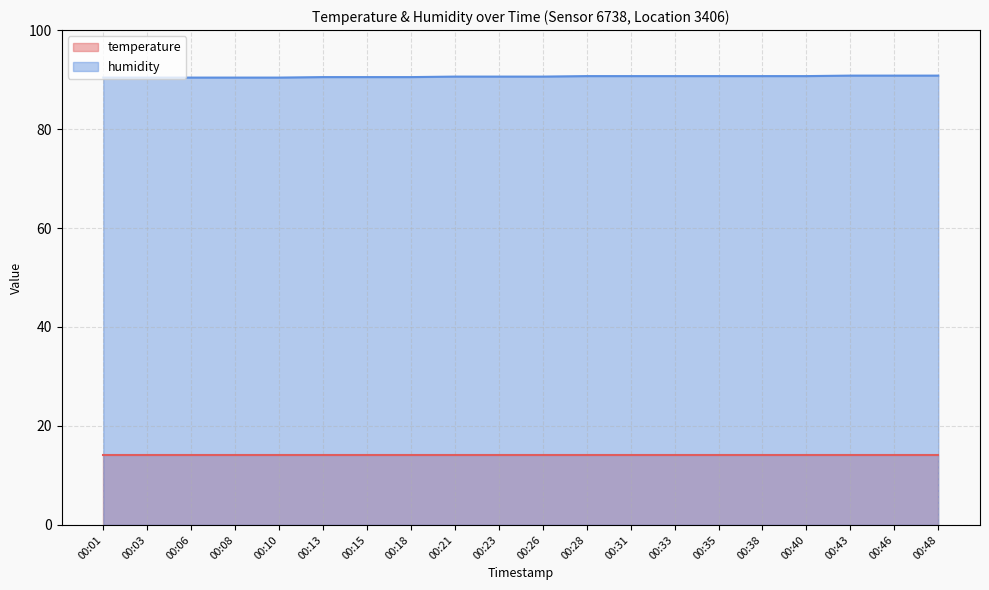

What is the average value?

90.6